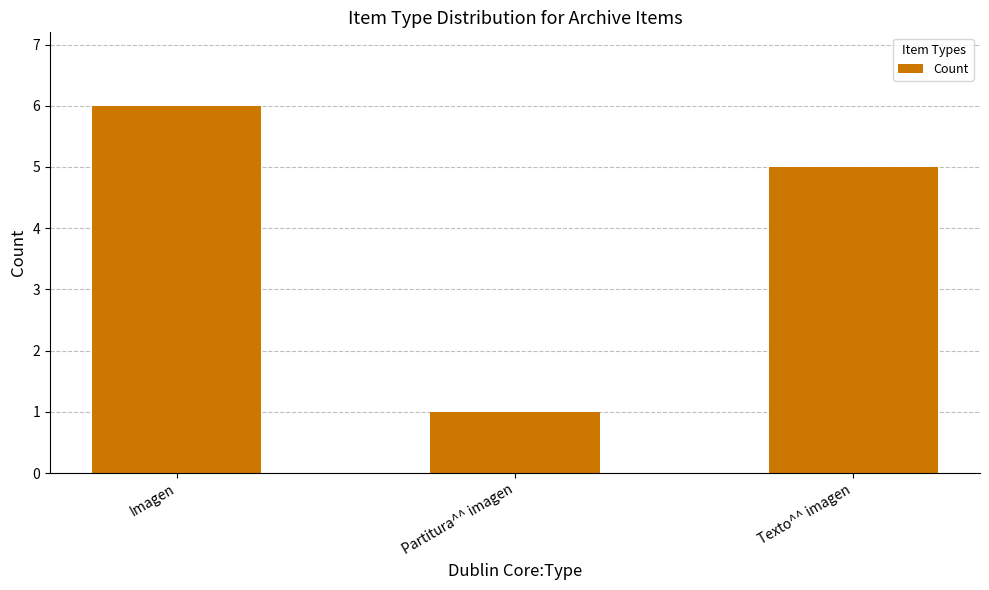

True or false: the data shows 10 at Imagen.

False